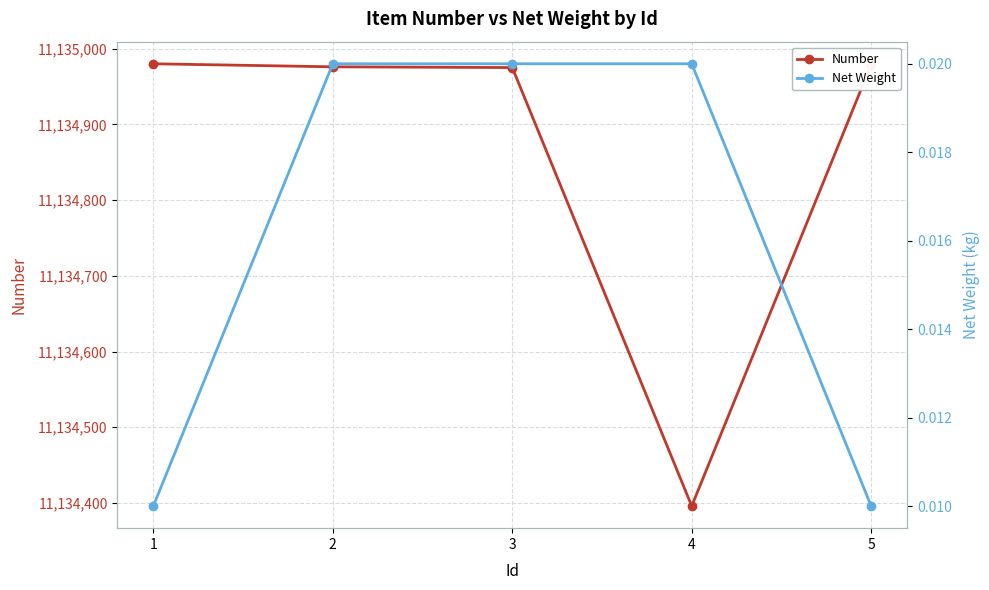

True or false: Number and Net Weight cross at least once.

False